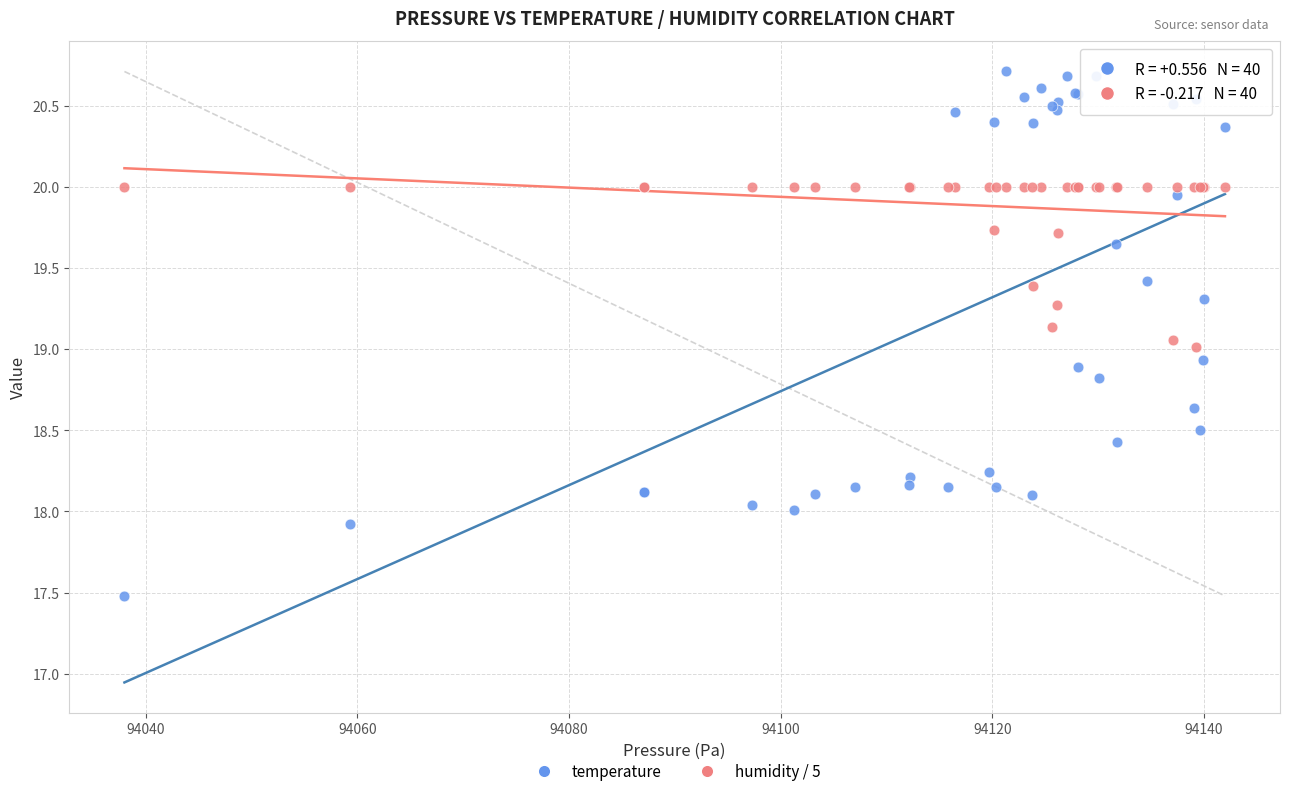

What is the X range (max minus min) for the scatter plot?

104.0